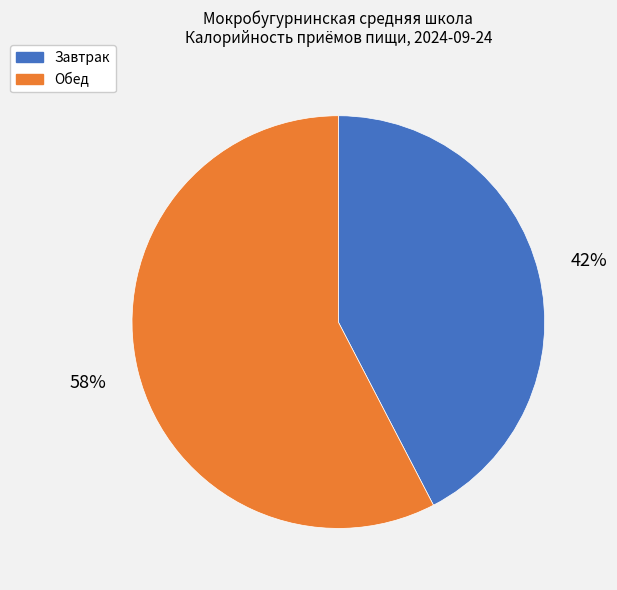

To the nearest percent, what portion does Обед represent?

58%